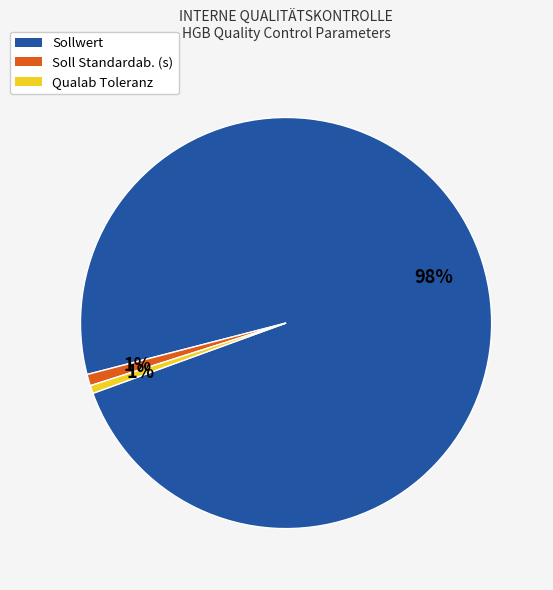

Does any single category account for the majority?

Yes